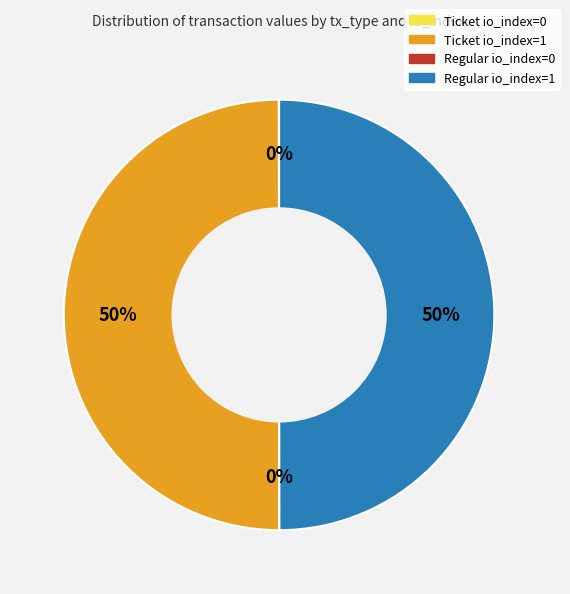

Is the sum of Regular io_index=1 and Ticket io_index=1 greater than half?

Yes